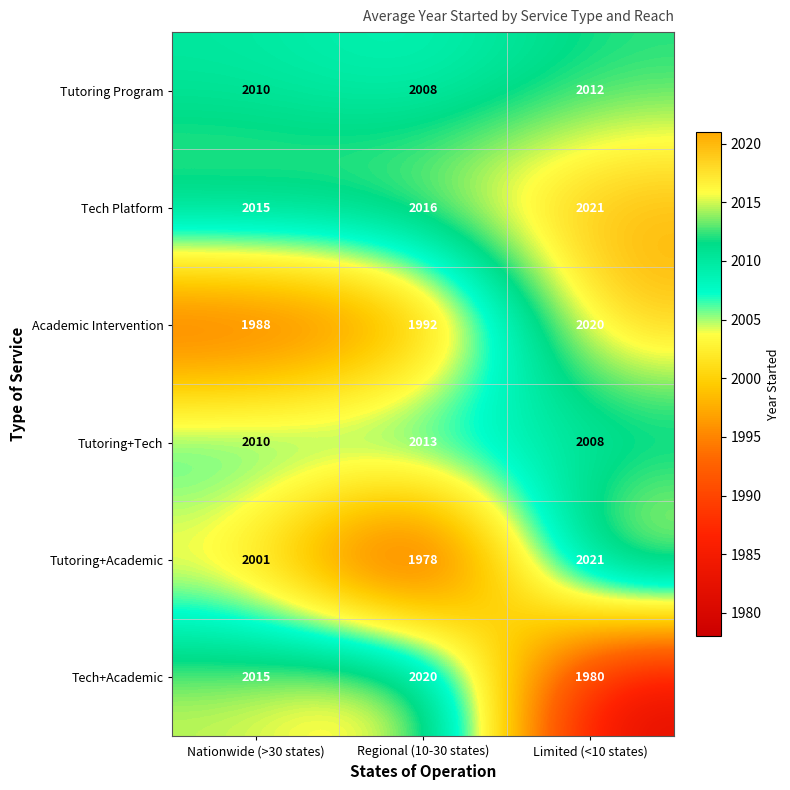

Which series has the widest spread of values?

Tutoring+Academic